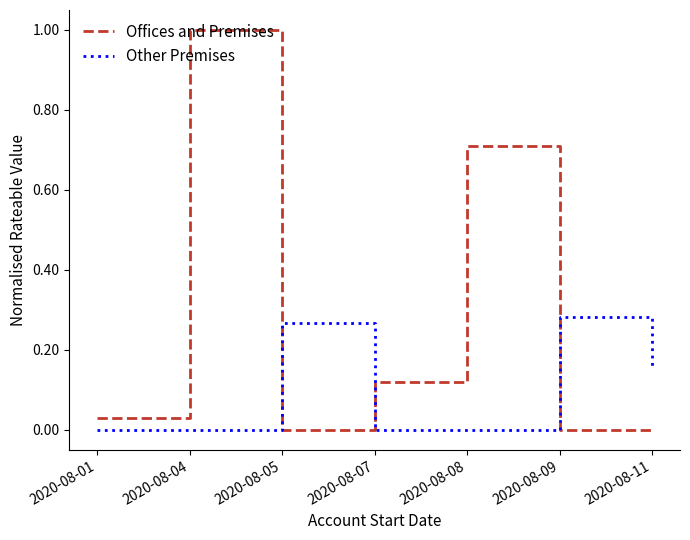

Which series has the widest spread of values?

Offices and Premises